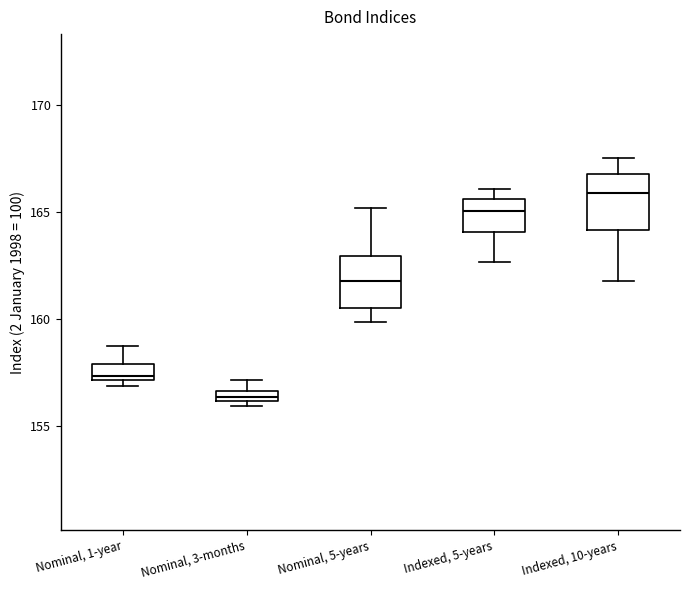

Where is the upper edge of the box for Nominal, 5-years on the y-axis? The values are not printed on the chart, so give them approximately, as read against the axis.

163.0